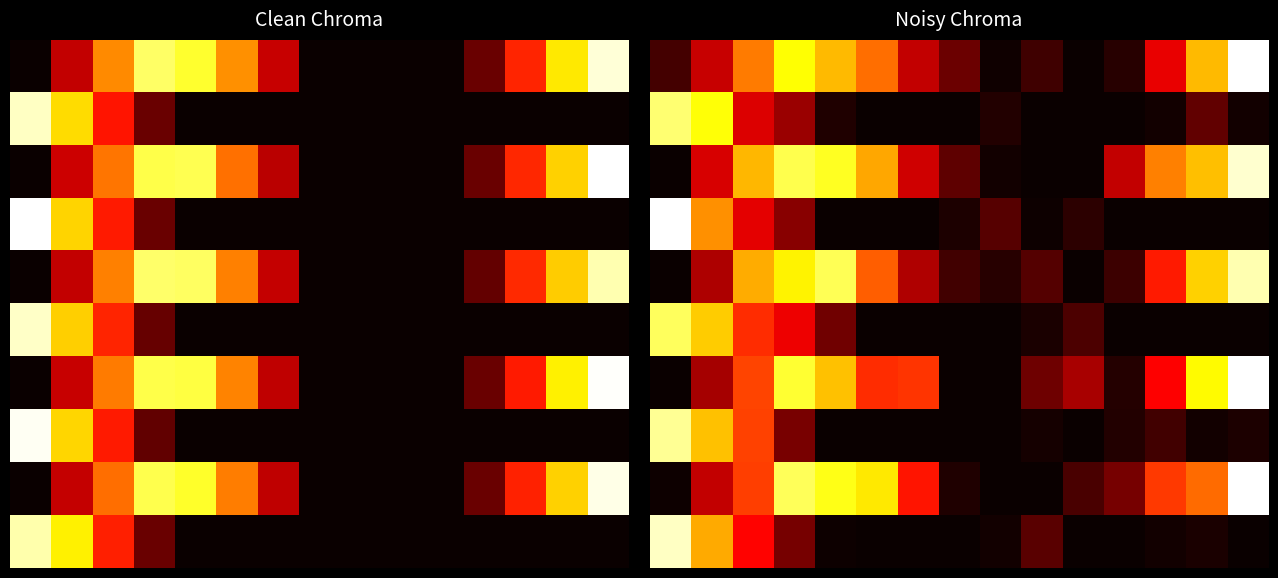

The value of 4 at 12 is 0.6. True or false?

False